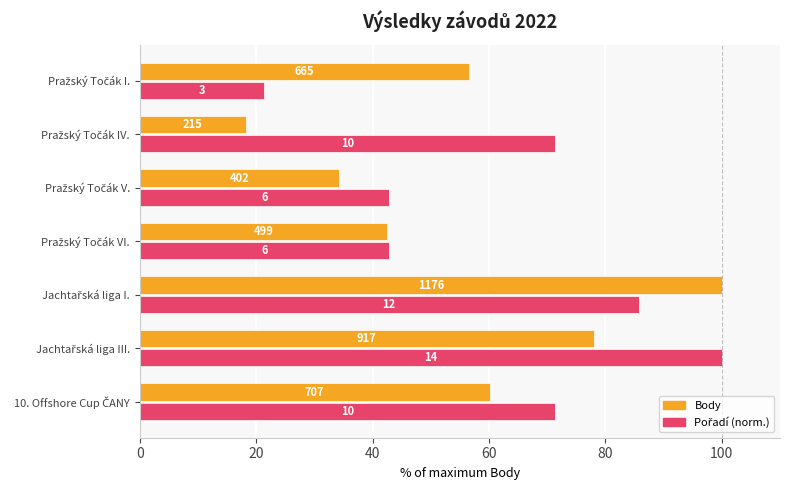

Which series has the largest total across all categories?

Pořadí (norm.)